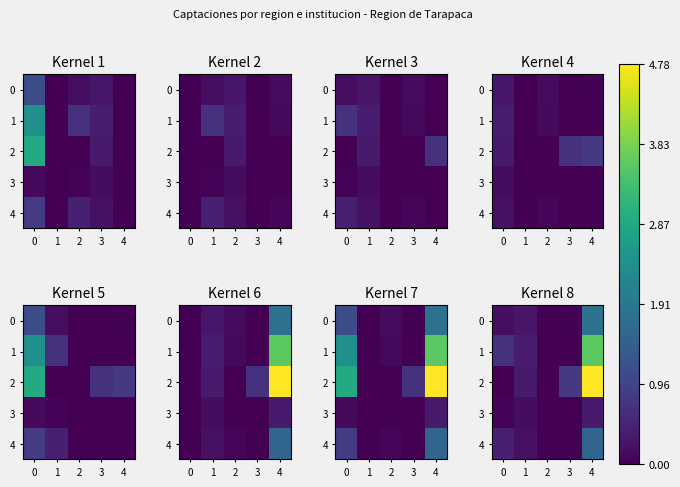

Which category has the lowest value in the row_0 series?

2